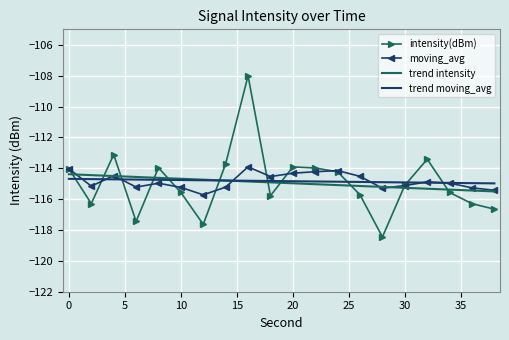

Which series has the widest spread of values?

intensity(dBm)